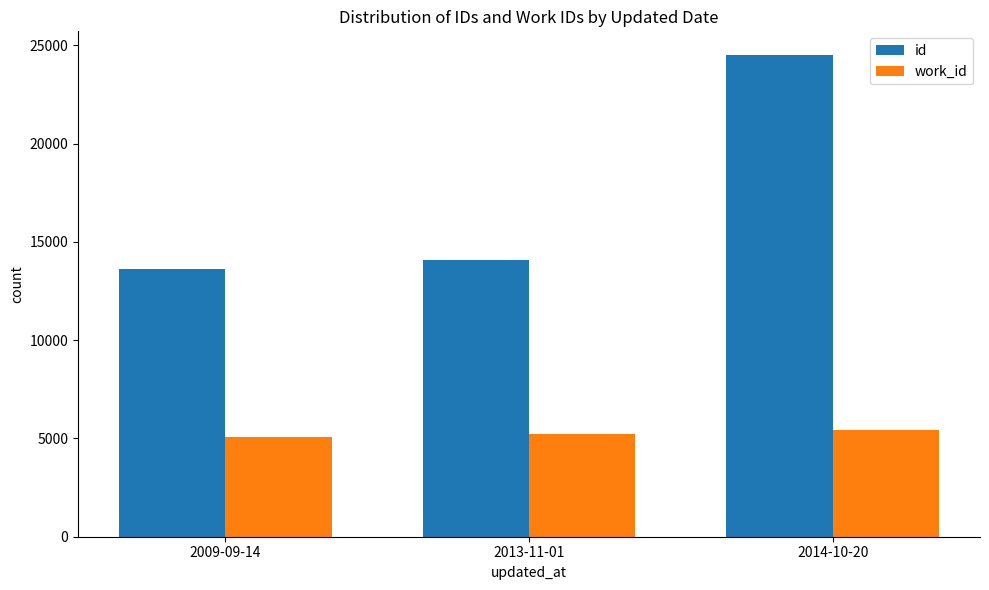

Which category has the highest value across all series?

2014-10-20